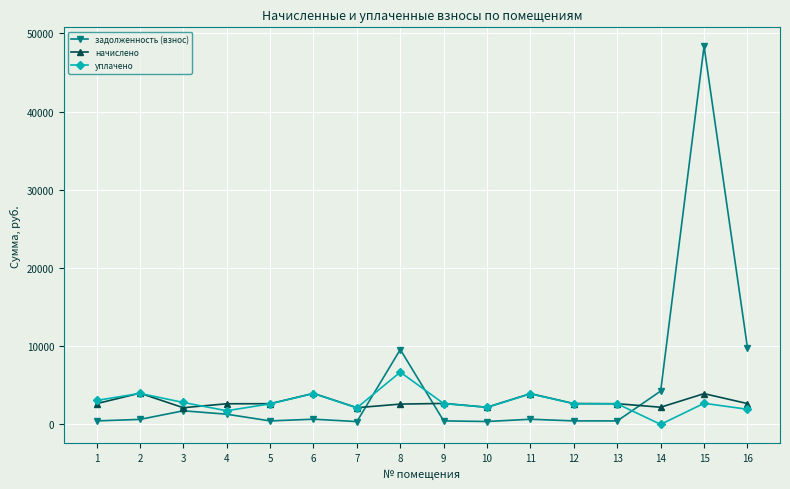

What is the difference between the maximum and minimum values in the задолженность (взнос) series?

48002.1